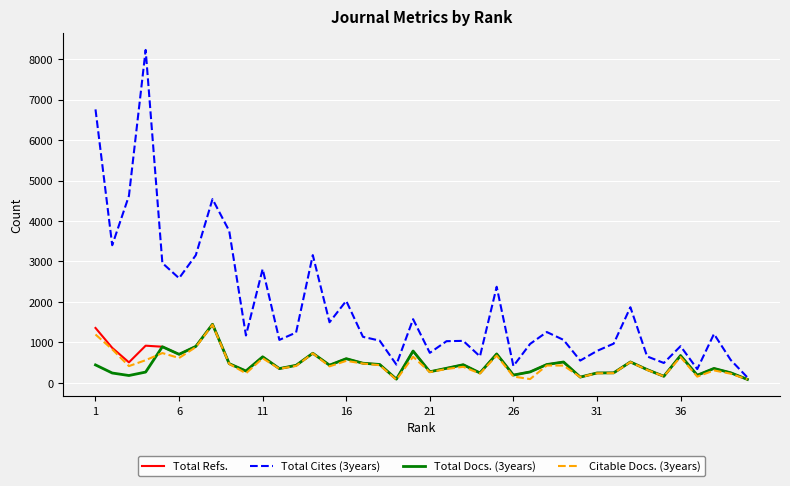

Does the chart have visible grid lines?

Yes